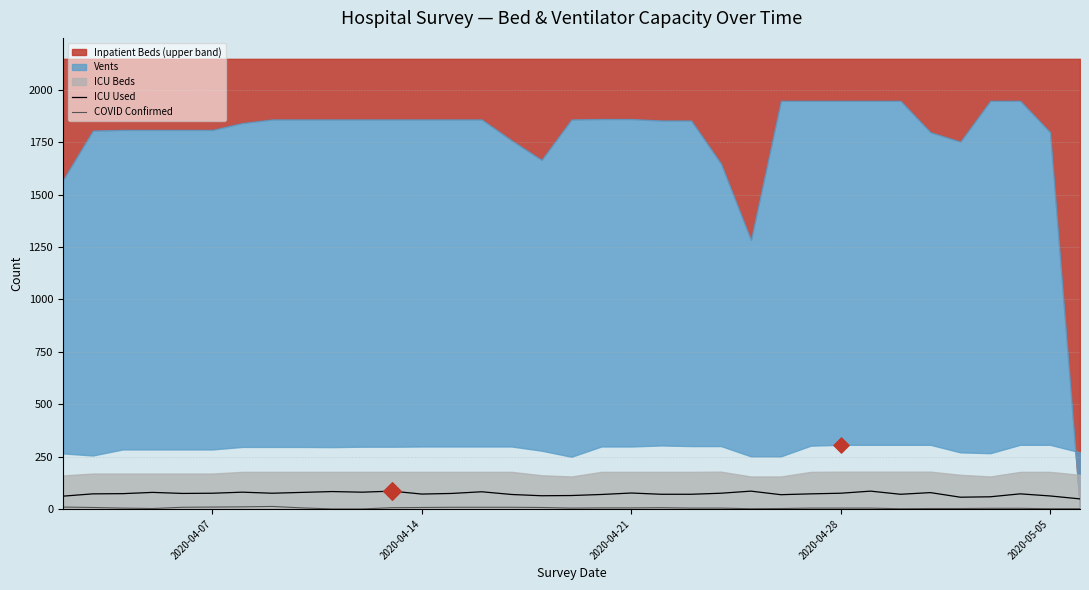

Which series reaches the minimum Y coordinate?

COVID Confirmed